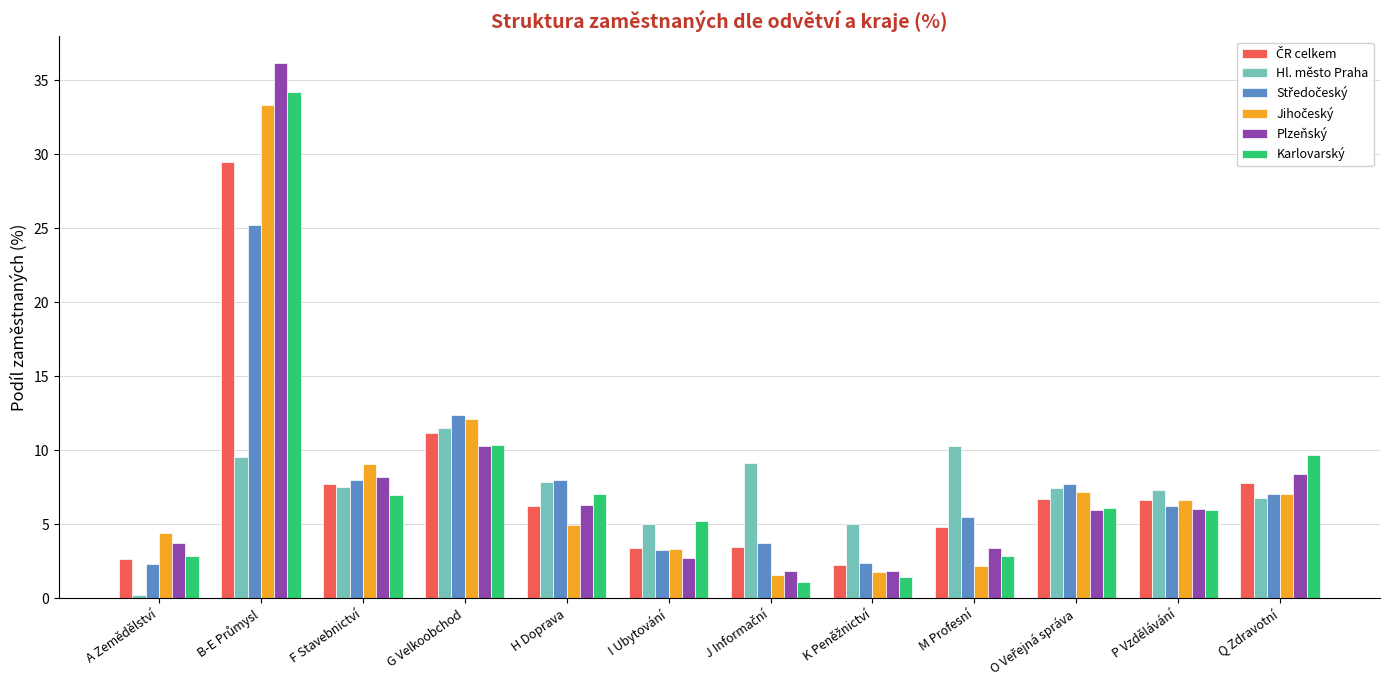

What is the average value of the Karlovarský series?

7.8